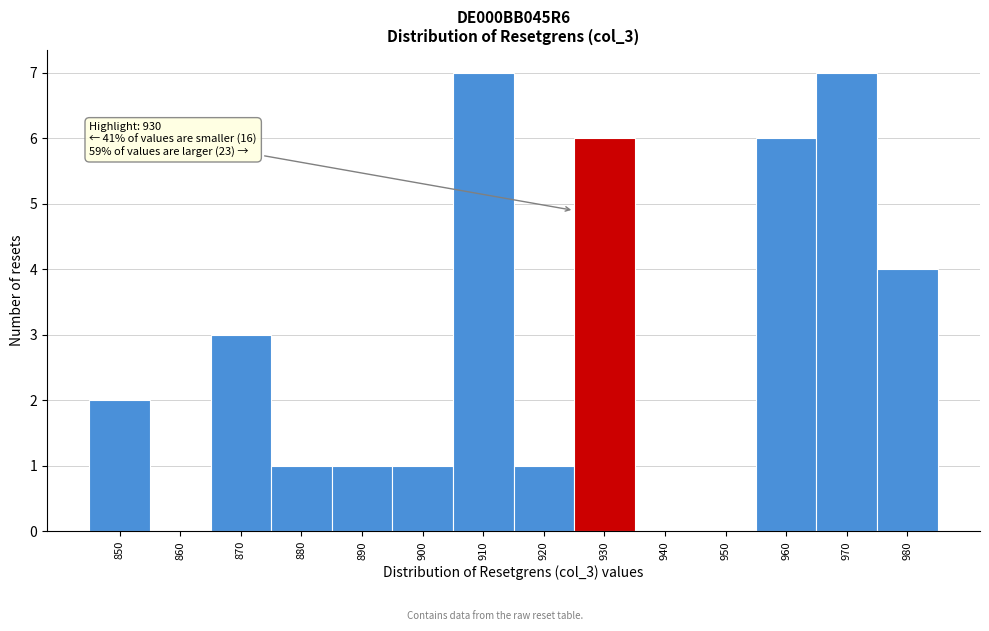

Reading left to right, what are all the values shown in this chart?

850=2	860=0	870=3	880=1	890=1	900=1	910=7	920=1	930=6	940=0	950=0	960=6	970=7	980=4